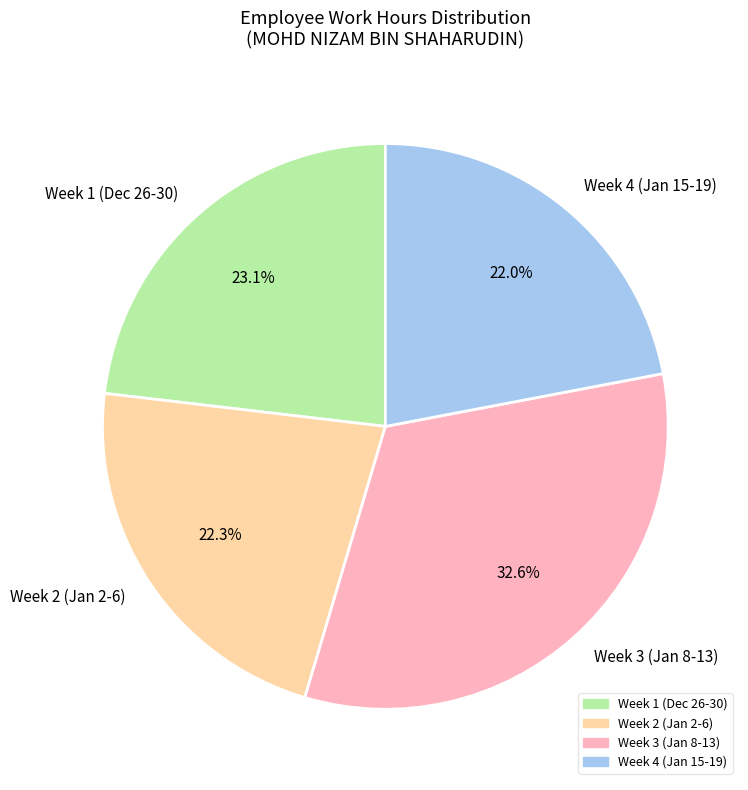

Is there any slice that represents more than half of the pie?

No